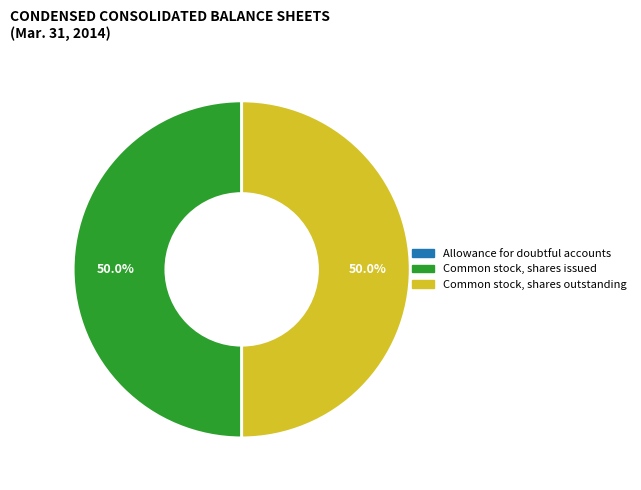

Approximately how many times larger is the value at Common stock, shares outstanding compared to Common stock, shares issued?

1.0